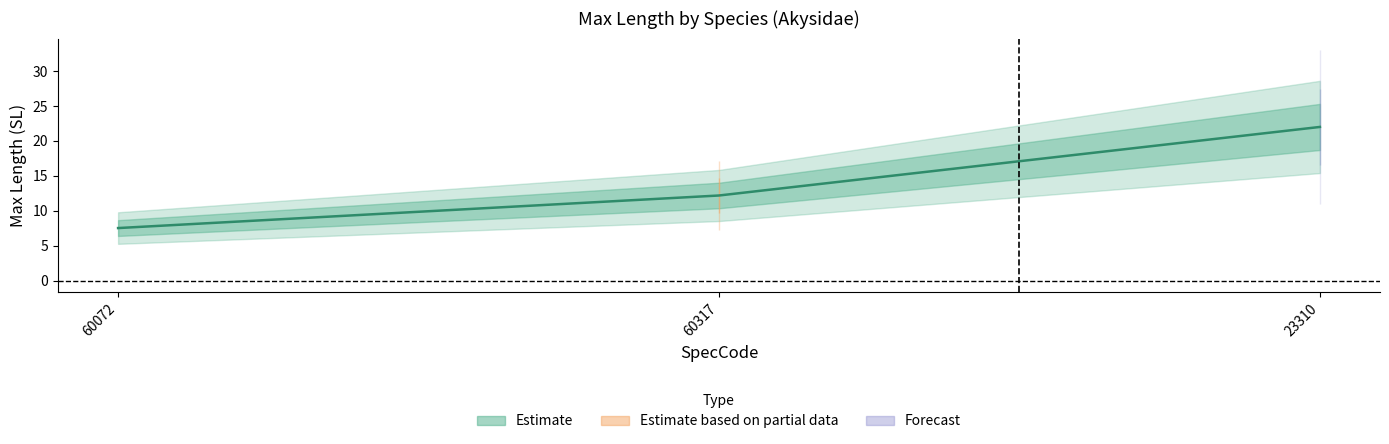

Reading left to right, what are all the values shown in this chart?

7.5	12.2	22.0